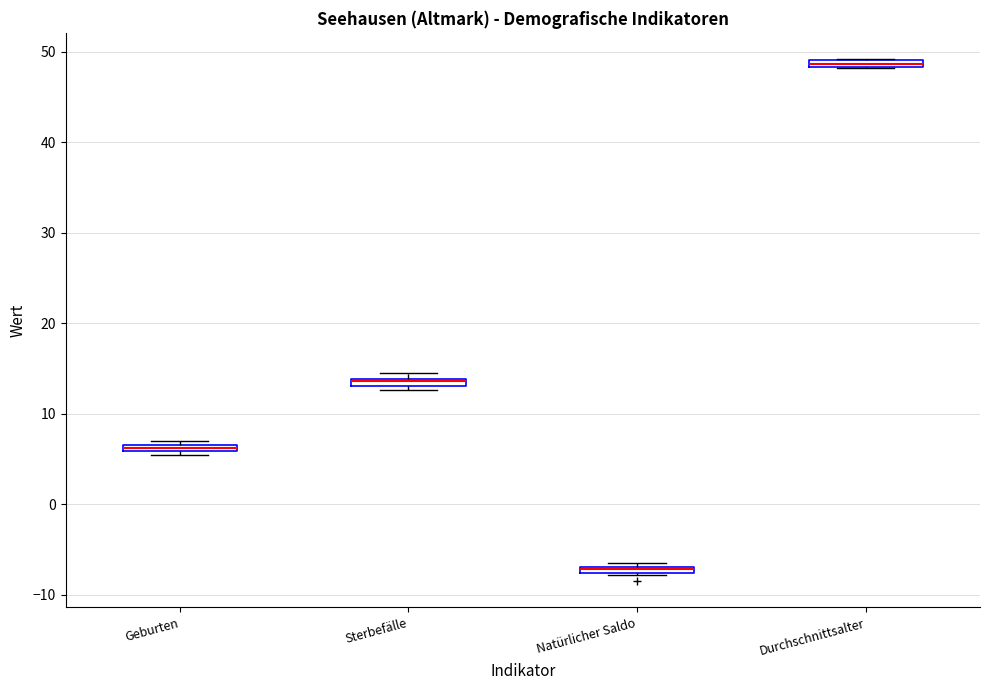

Where is the upper edge of the box for Natürlicher Saldo on the y-axis? The values are not printed on the chart, so give them approximately, as read against the axis.

-7